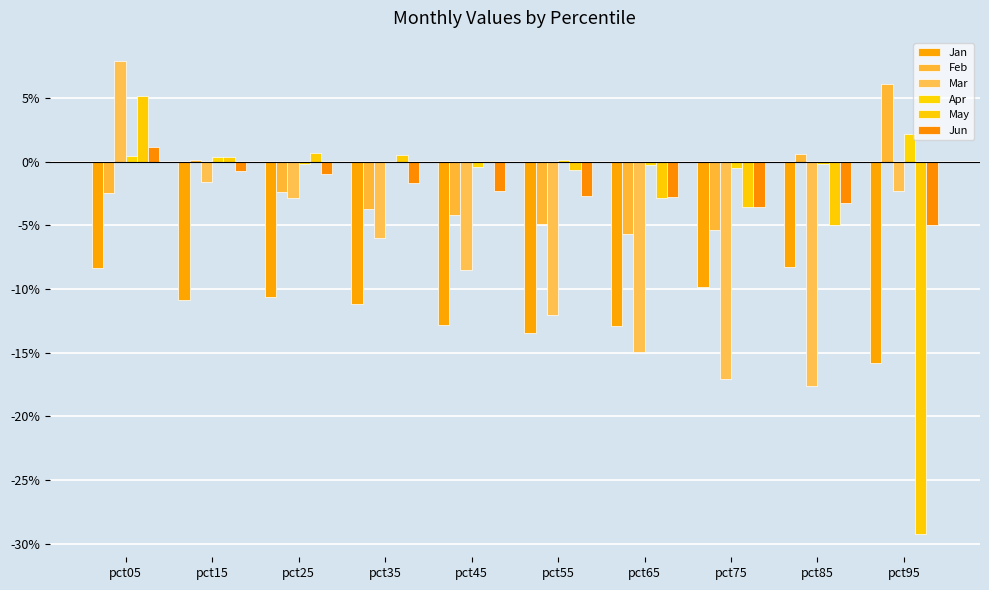

Where does the May series first go above 0?

pct05